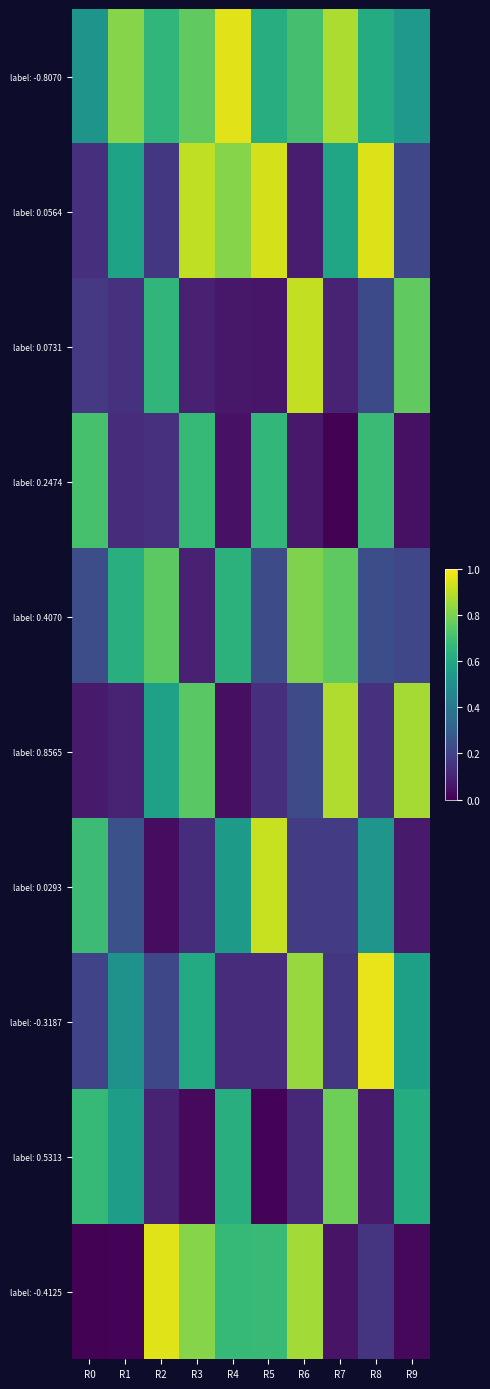

At which category does the chart reach its minimum across all series?

R7